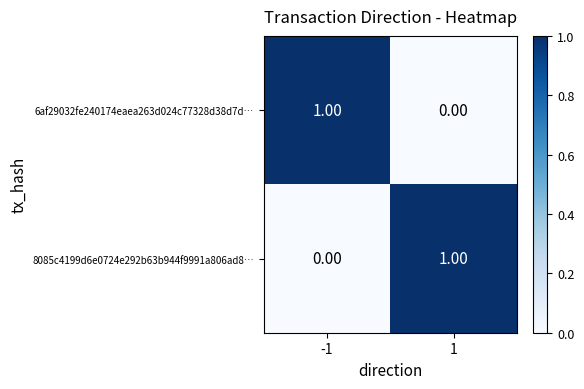

Is the value of 8085c4199d6e0724e292b63b944f9991a806ad8… at 1 greater than the value of 6af29032fe240174eaea263d024c77328d38d7d… at 1?

Yes